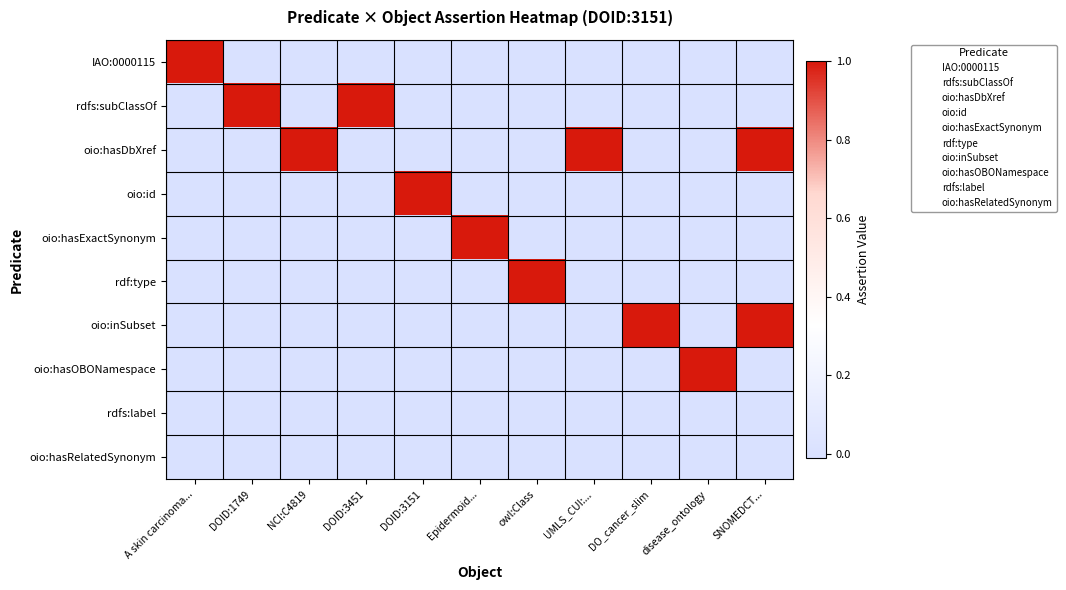

Rank the series by their maximum value, from highest to lowest.

IAO:0000115, rdfs:subClassOf, oio:hasDbXref, oio:id, oio:hasExactSynonym, rdf:type, oio:inSubset, oio:hasOBONamespace, rdfs:label, oio:hasRelatedSynonym